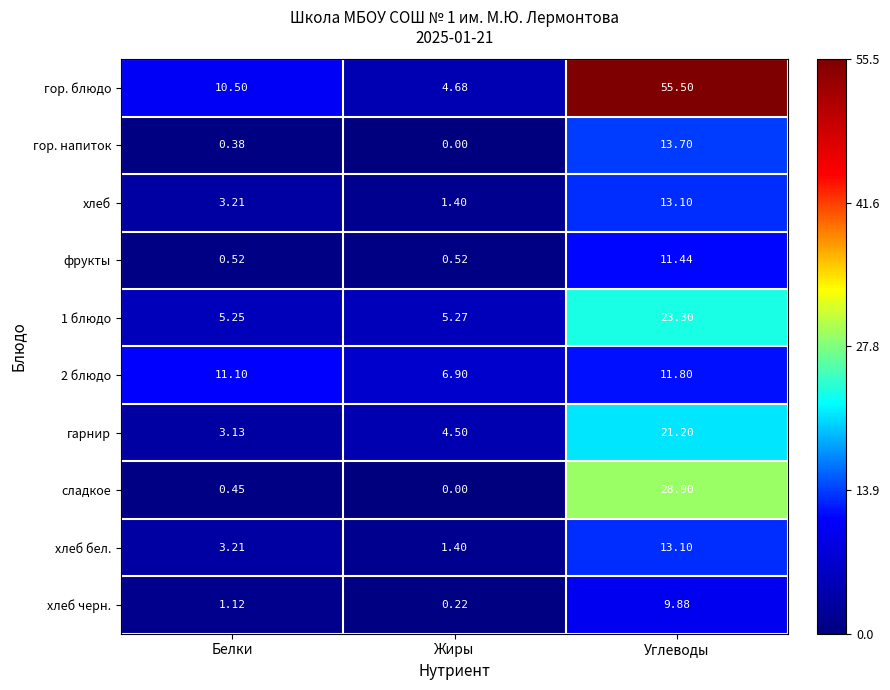

How many categories are shown in the chart?

3